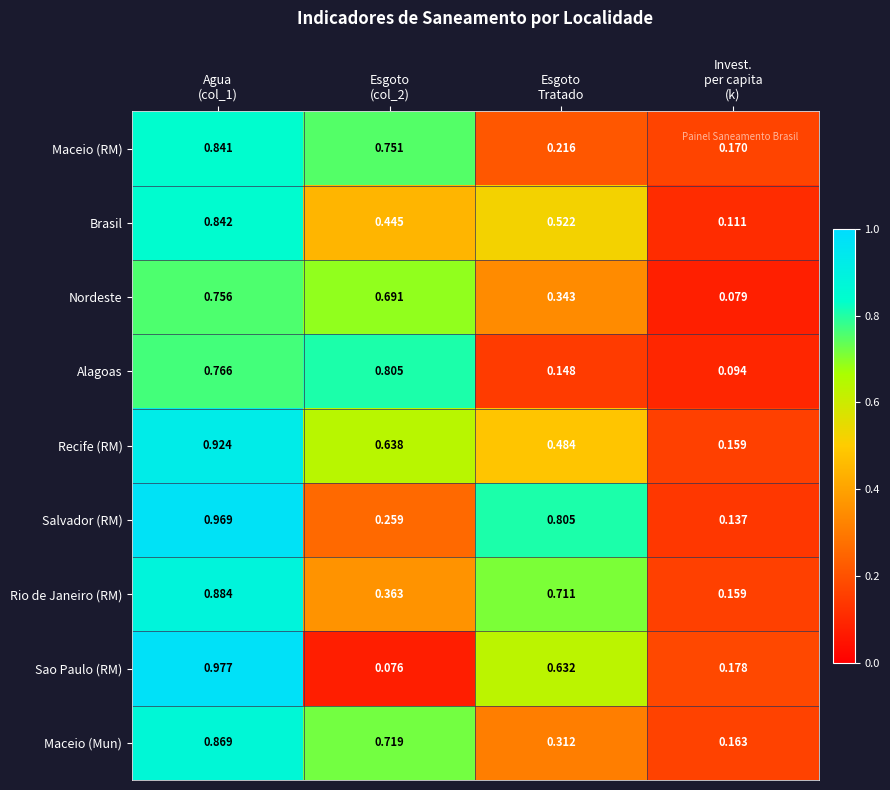

Between Agua
(col_1) and Invest.
per capita
(k), which series saw the biggest shift?

Salvador (RM)